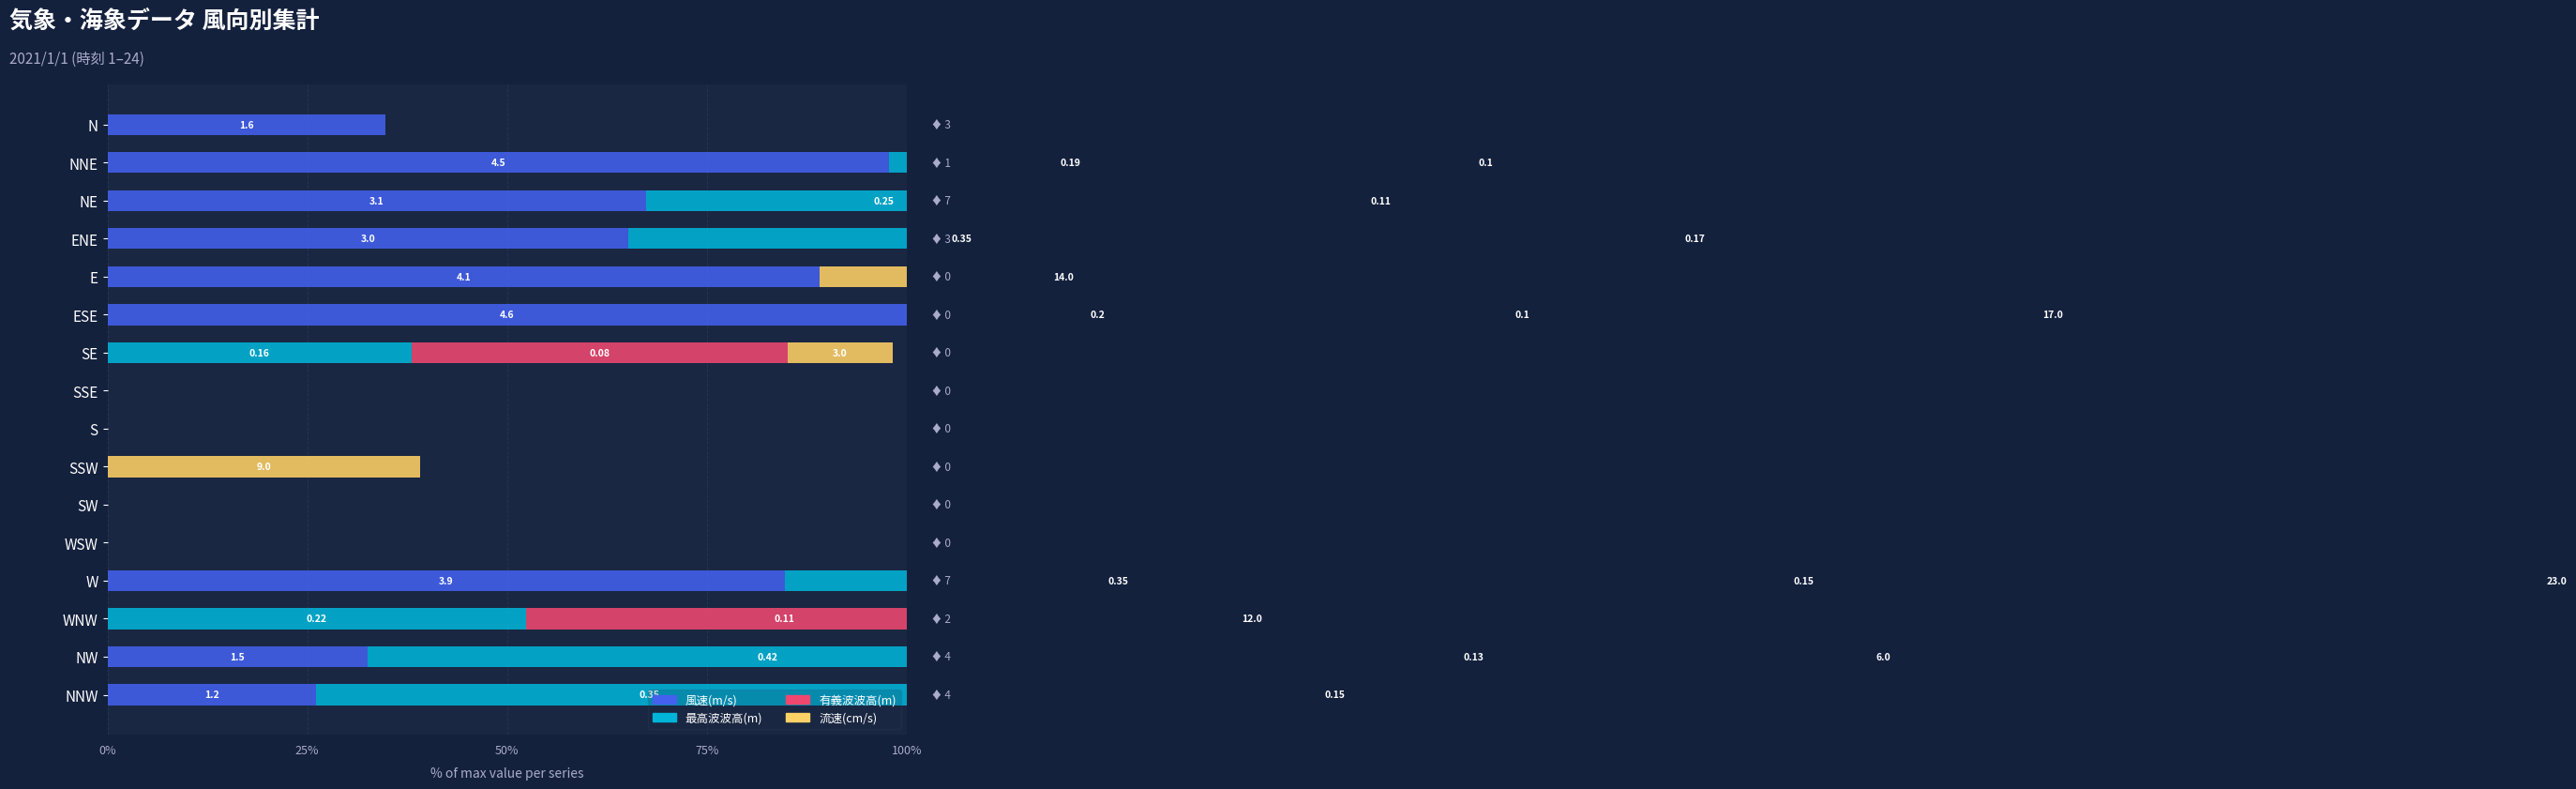

Which has a higher value, N or NNE?

NNE